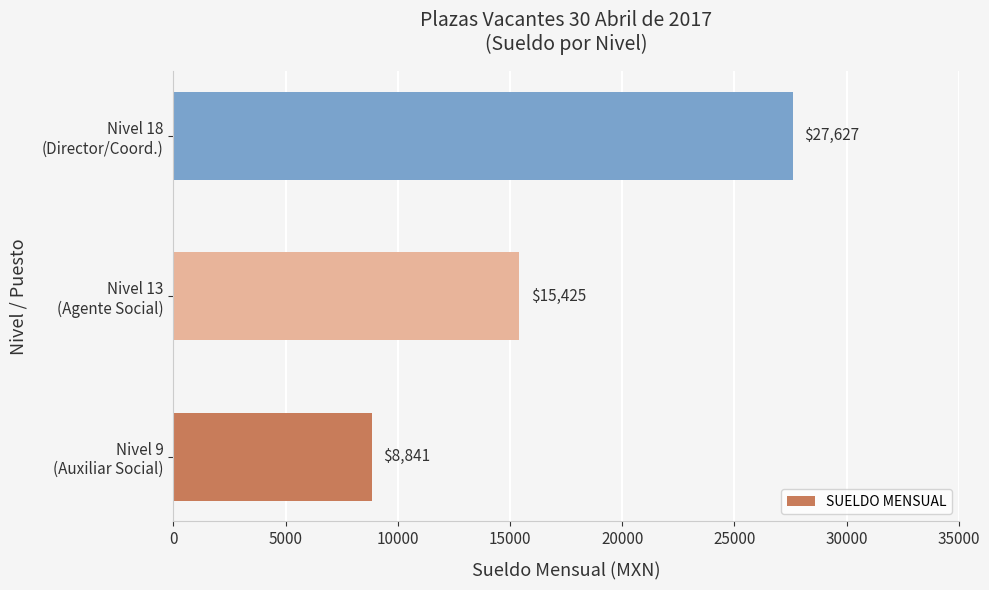

Reading bottom to top, list all the values displayed in this chart.

8841	15425	27627